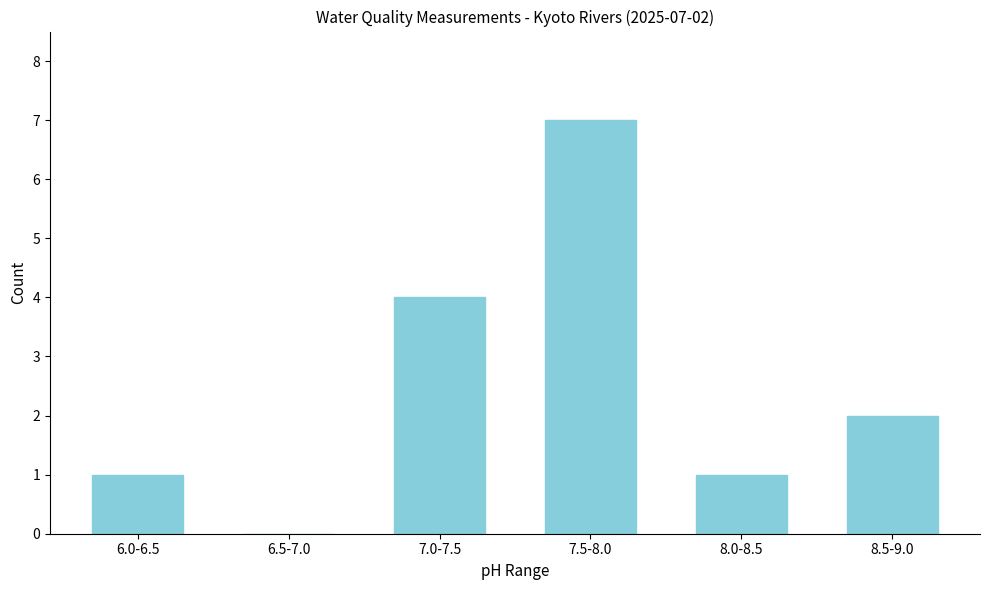

Reading left to right, list all the values displayed in this chart.

6.0-6.5=1	6.5-7.0=0	7.0-7.5=4	7.5-8.0=7	8.0-8.5=1	8.5-9.0=2